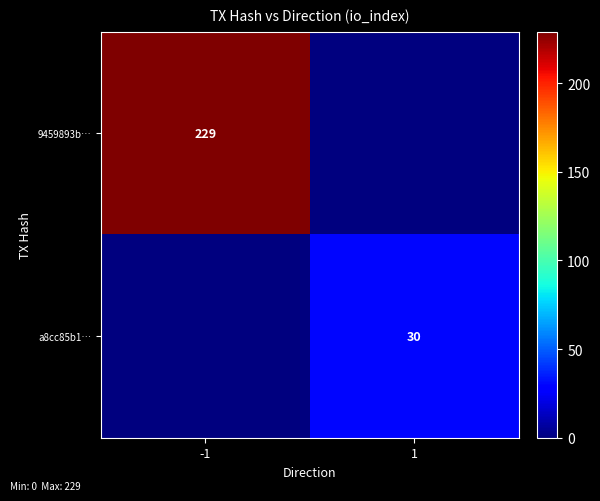

How many distinct data groups are displayed?

2